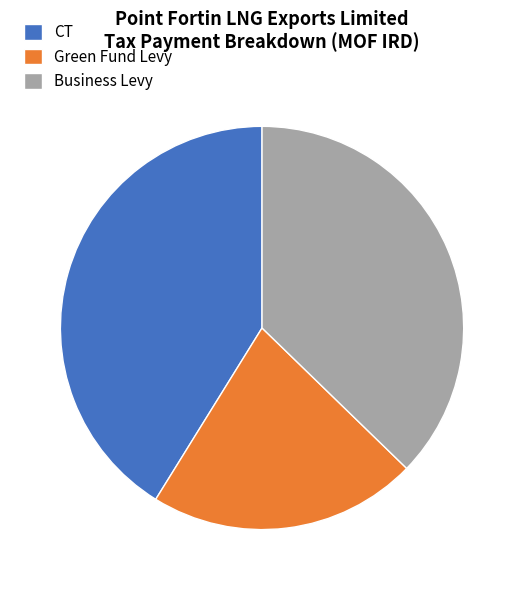

Which category has the biggest portion of the pie?

CT